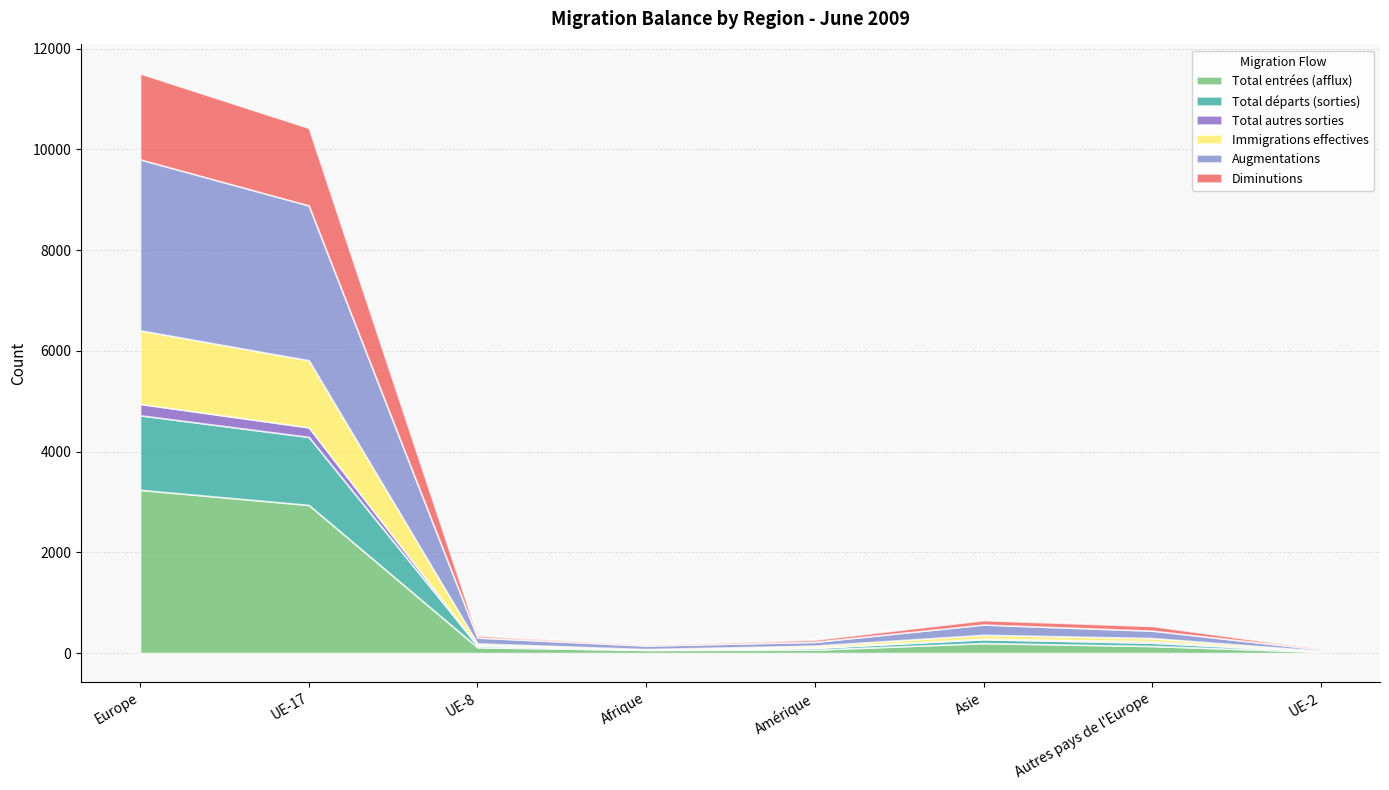

How many lines are shown in the chart?

6